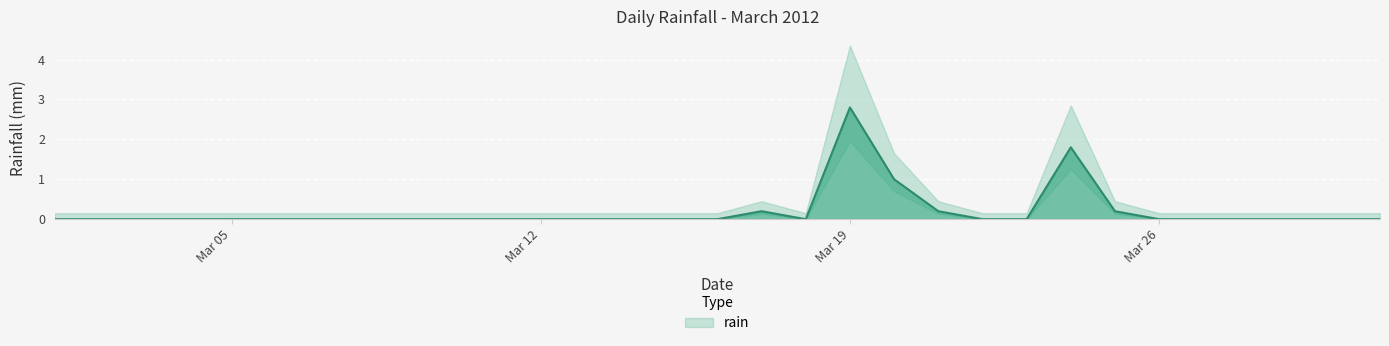

Does the chart display data point markers on the line(s)?

No